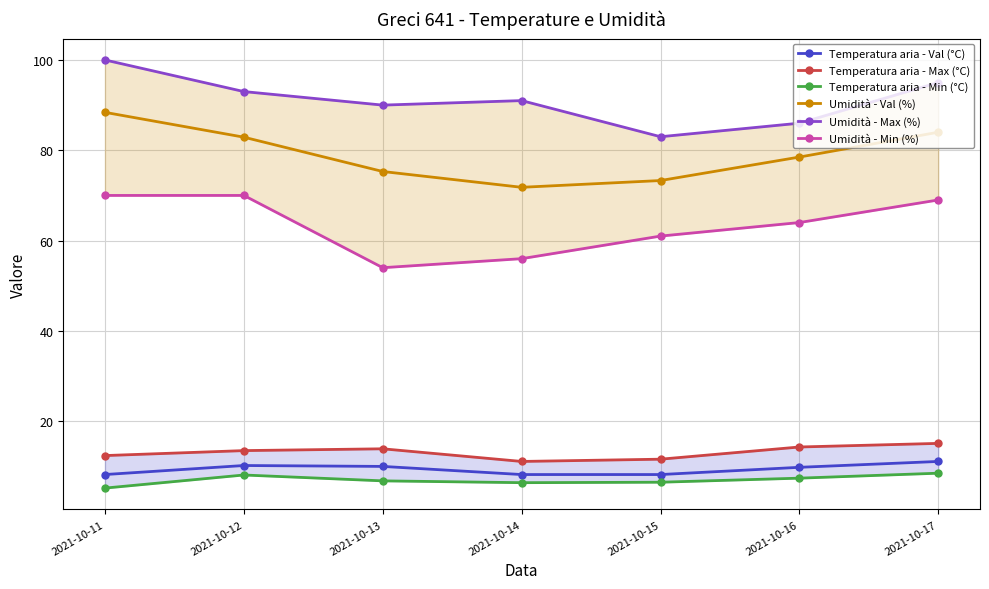

True or false: Temperatura aria - Min (°C) has a value of 10.6 at 2021-10-14.

False